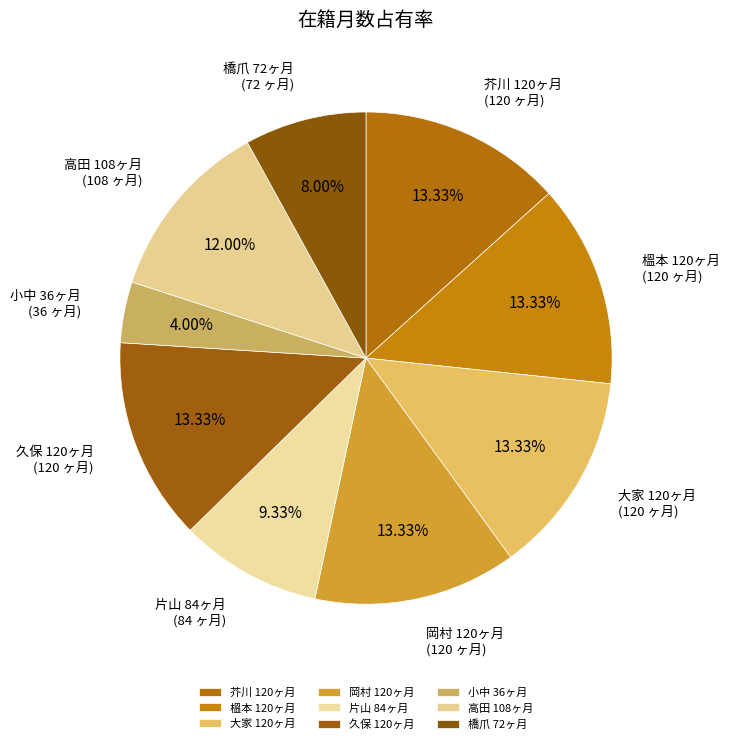

Do 岡村 120ヶ月 and 大家 120ヶ月 together represent more than half of the pie?

No